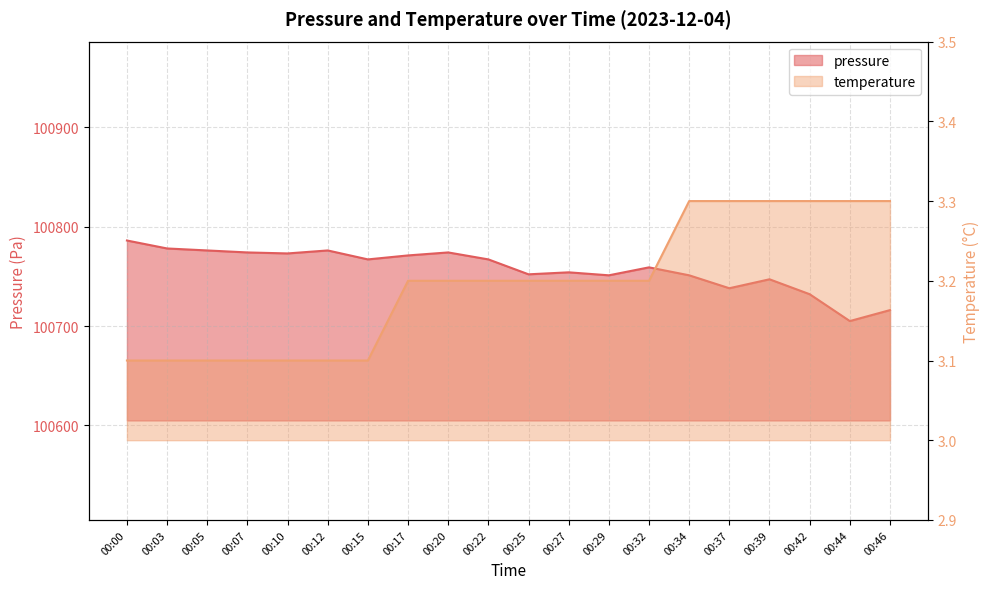

Which label corresponds to the smallest value in the chart?

00:00